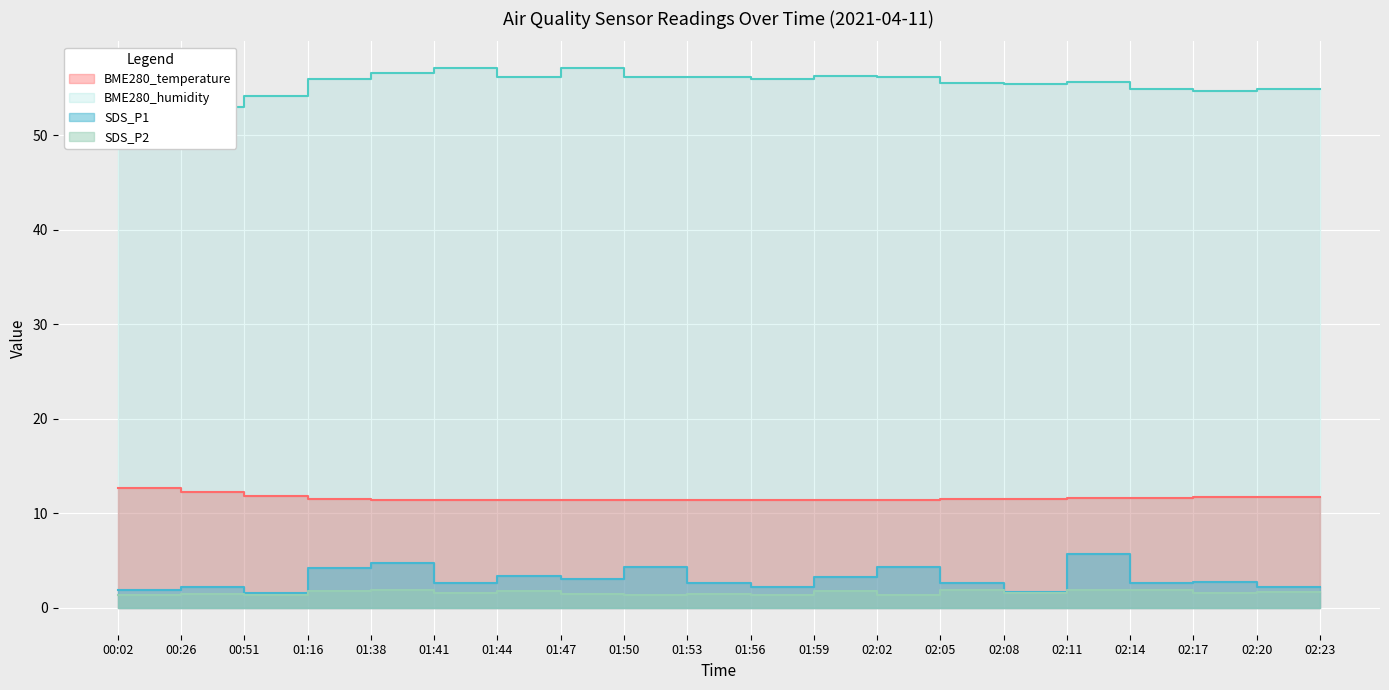

Is it true that SDS_P1 equals 0.8 at 05:51?

False